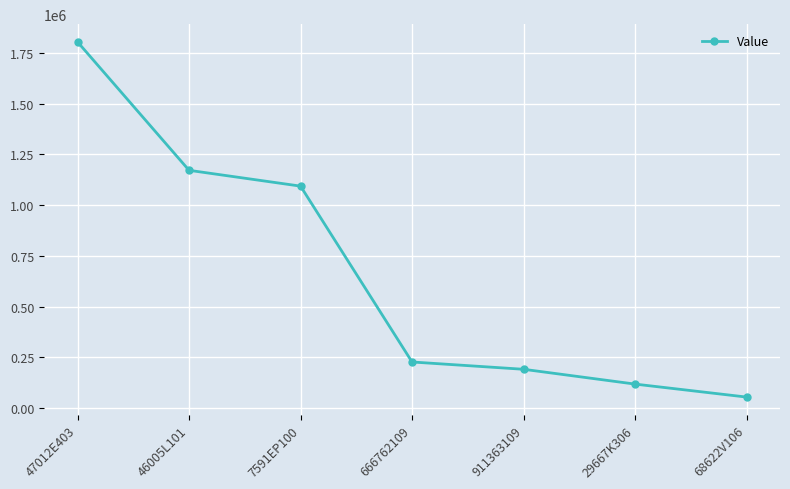

Where is the data nearest to the value 929500?

7591EP100